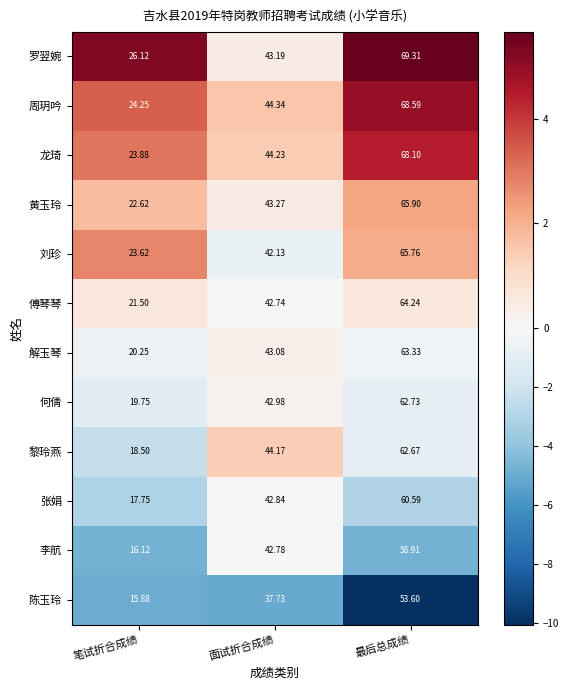

Is the value of 黎玲燕 at 笔试折合成绩 greater than the value of 张娟 at 面试折合成绩?

No